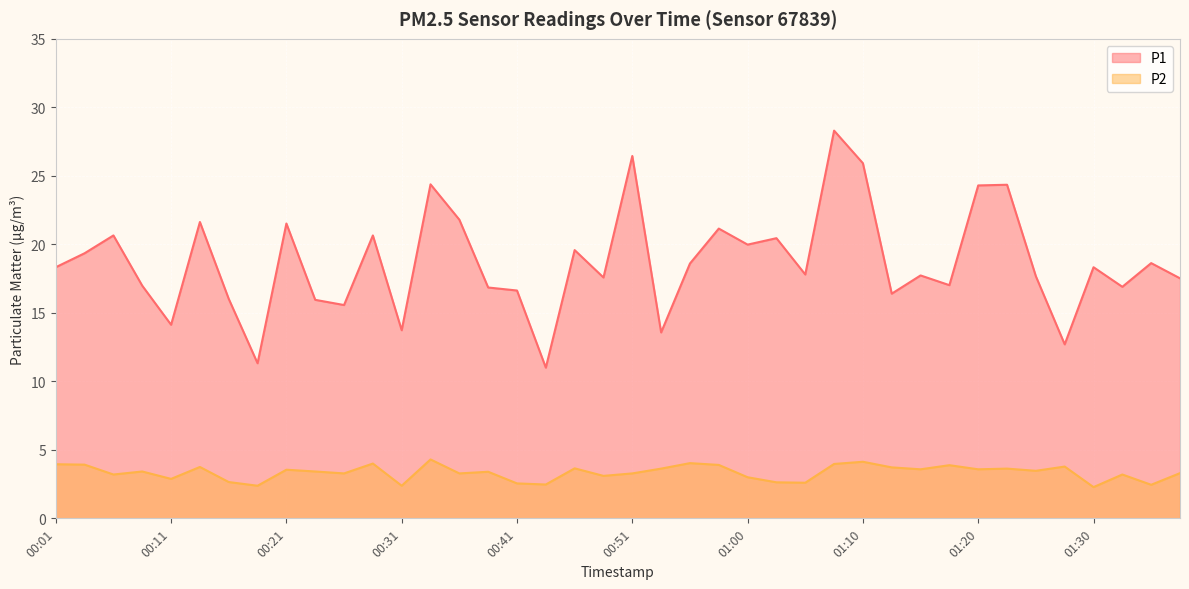

How many lines are shown in the chart?

2